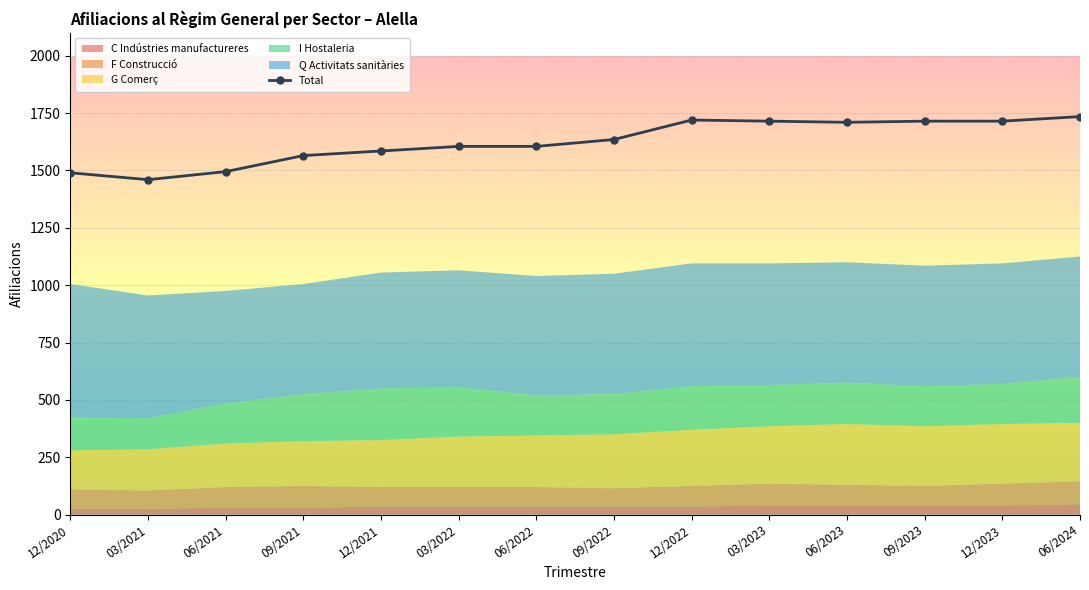

Where is the first local maximum?

12/2022